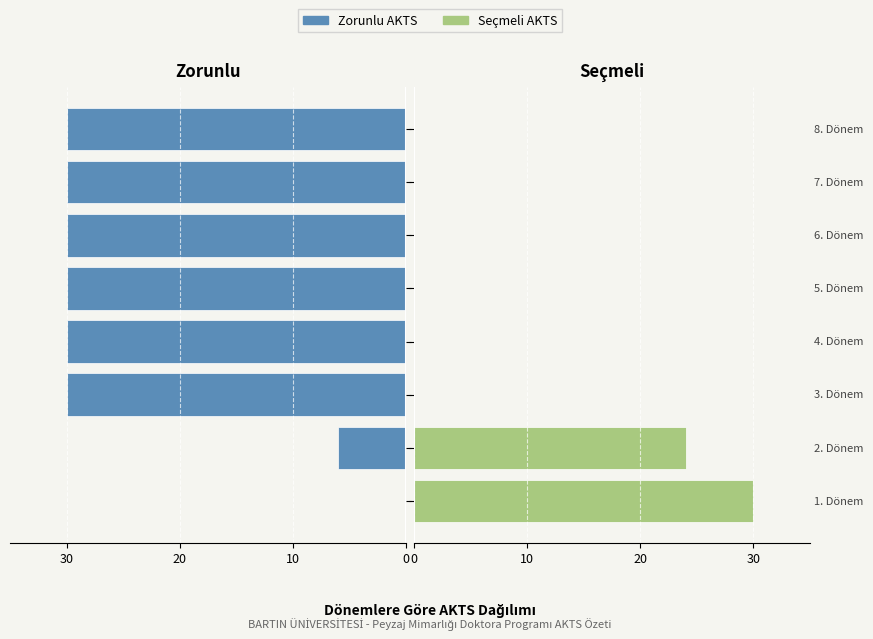

What is the spread (max minus min) of values at 3. Dönem?

30